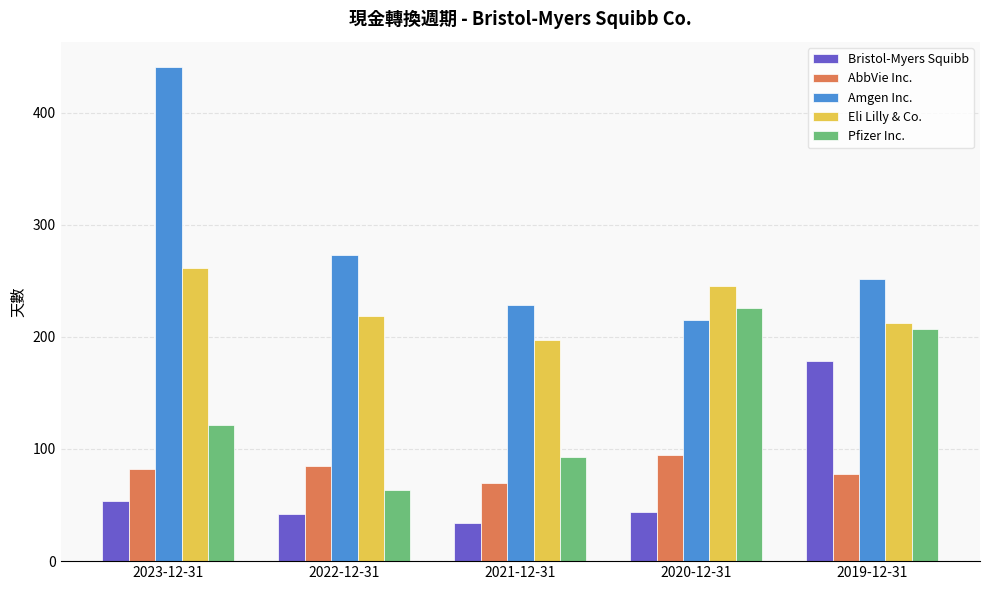

Rank the series at 2019-12-31 from highest to lowest value.

Amgen Inc., Eli Lilly & Co., Pfizer Inc., Bristol-Myers Squibb, AbbVie Inc.